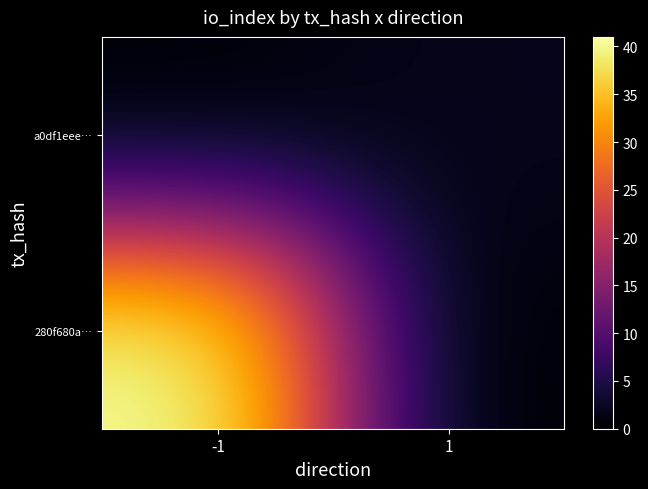

Reading left to right, transcribe all the data shown in this chart.

280f680a…: -1=41	1=0
a0df1eee…: -1=0	1=2